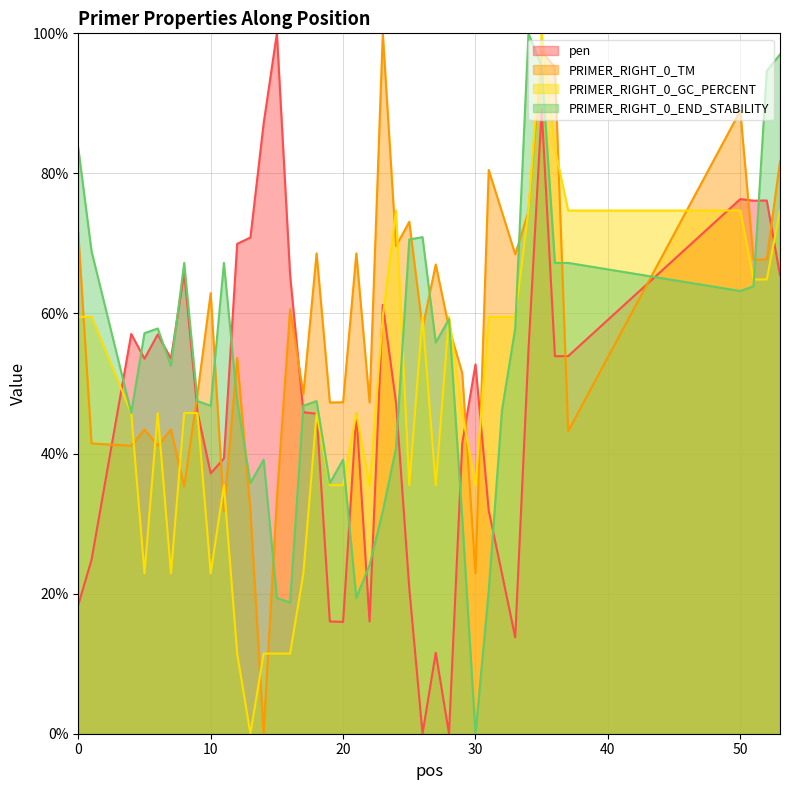

Is the value of PRIMER_RIGHT_0_TM at 30 greater than the value of PRIMER_RIGHT_0_END_STABILITY at 20?

No